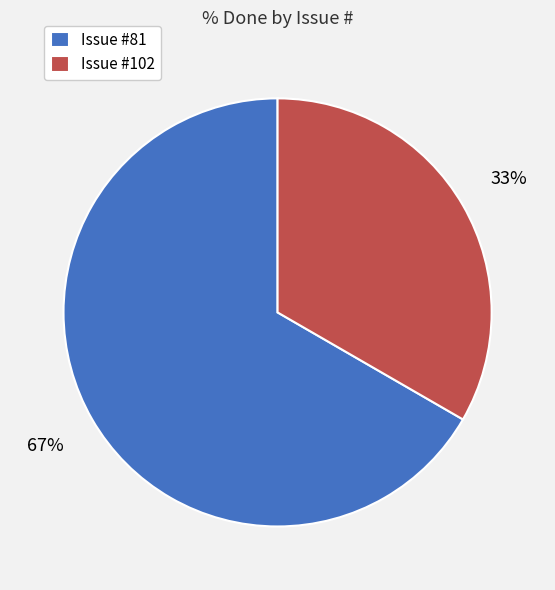

Which slice is the largest?

Issue #81